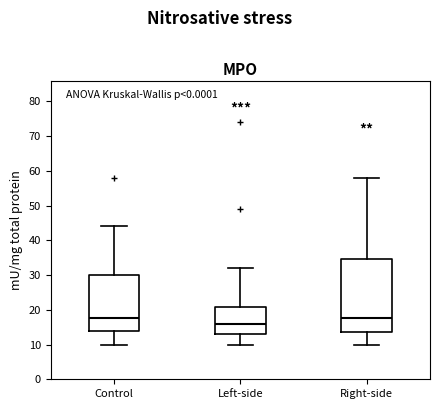

Comparing the boxes themselves (not the whiskers), which one is the tallest?

Right-side